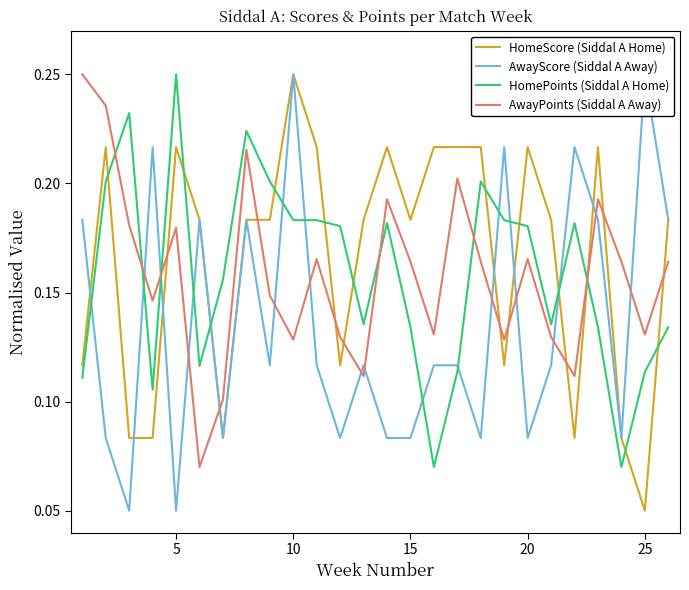

How many intersections are there between AwayPoints (Siddal A Away) and HomeScore (Siddal A Home)?

11